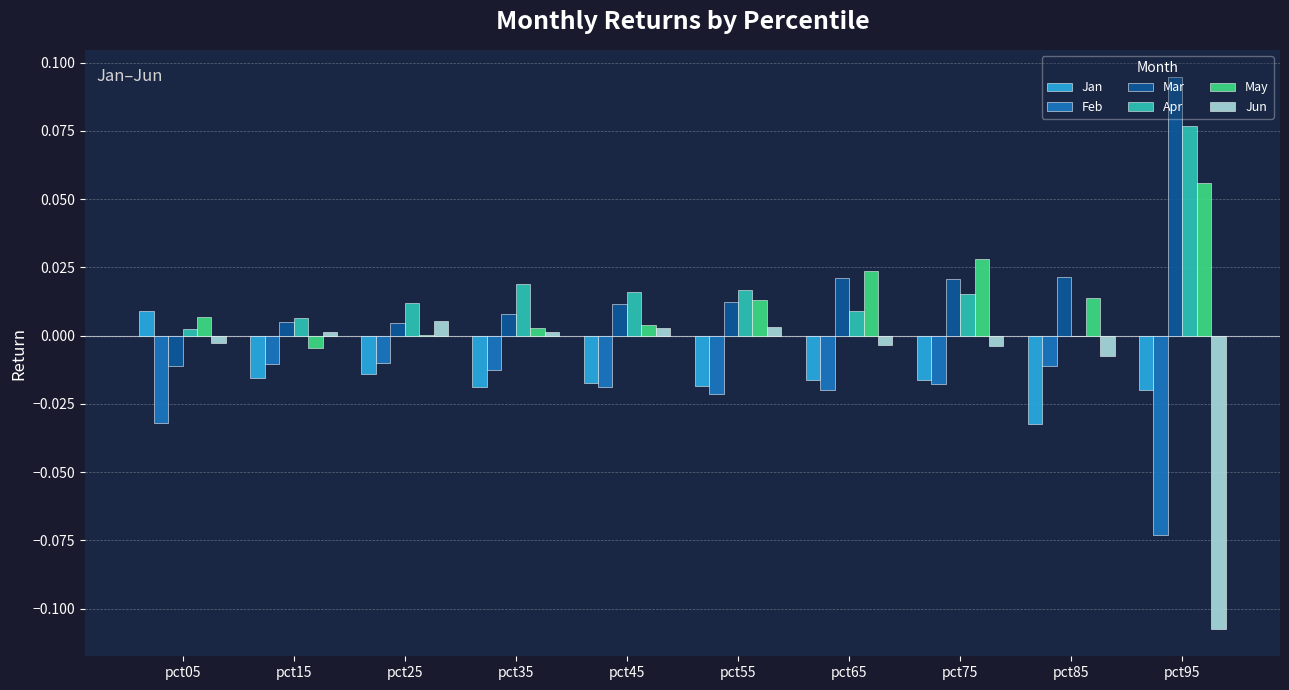

At which category does the chart reach its peak across all series?

pct95